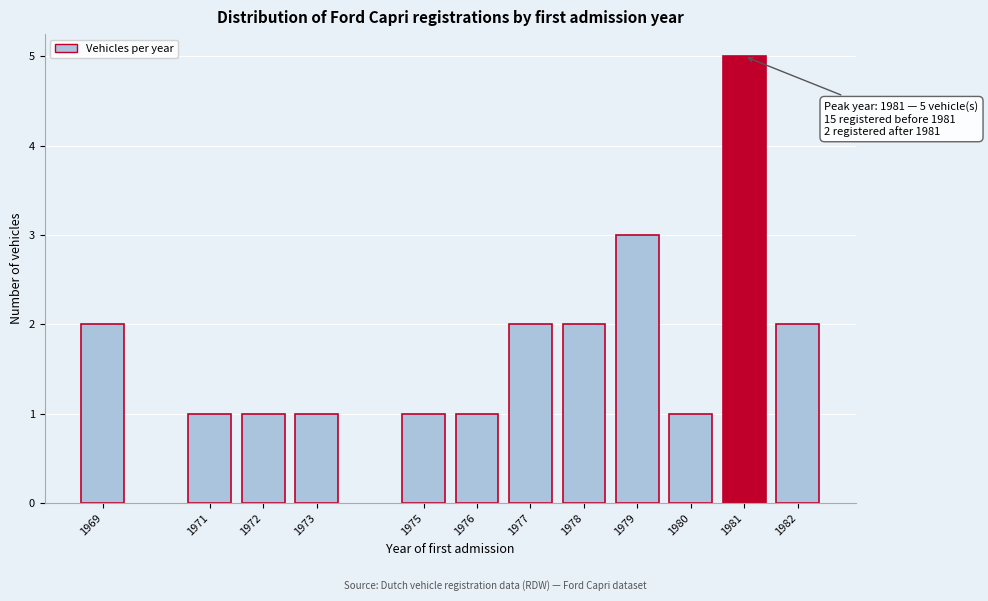

Reading left to right, what are all the values shown in this chart?

1969=2	1971=1	1972=1	1973=1	1975=1	1976=1	1977=2	1978=2	1979=3	1980=1	1981=5	1982=2